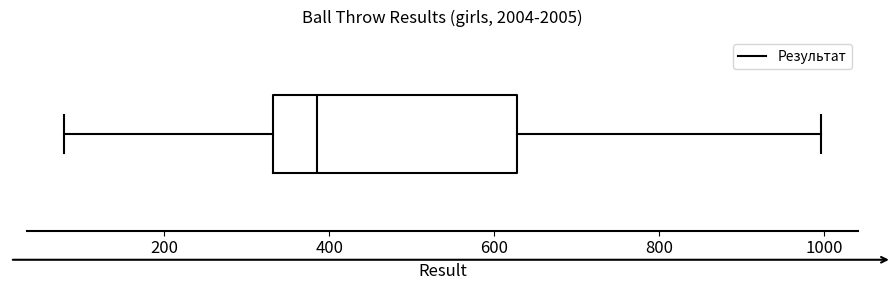

Read this box plot against the x-axis: the position of the median line, the range covered by the box, and the ends of both whiskers. The values are not printed on the chart, so give them approximately, as read against the axis.

median 380, box 340 to 620, whiskers 80 to 1000